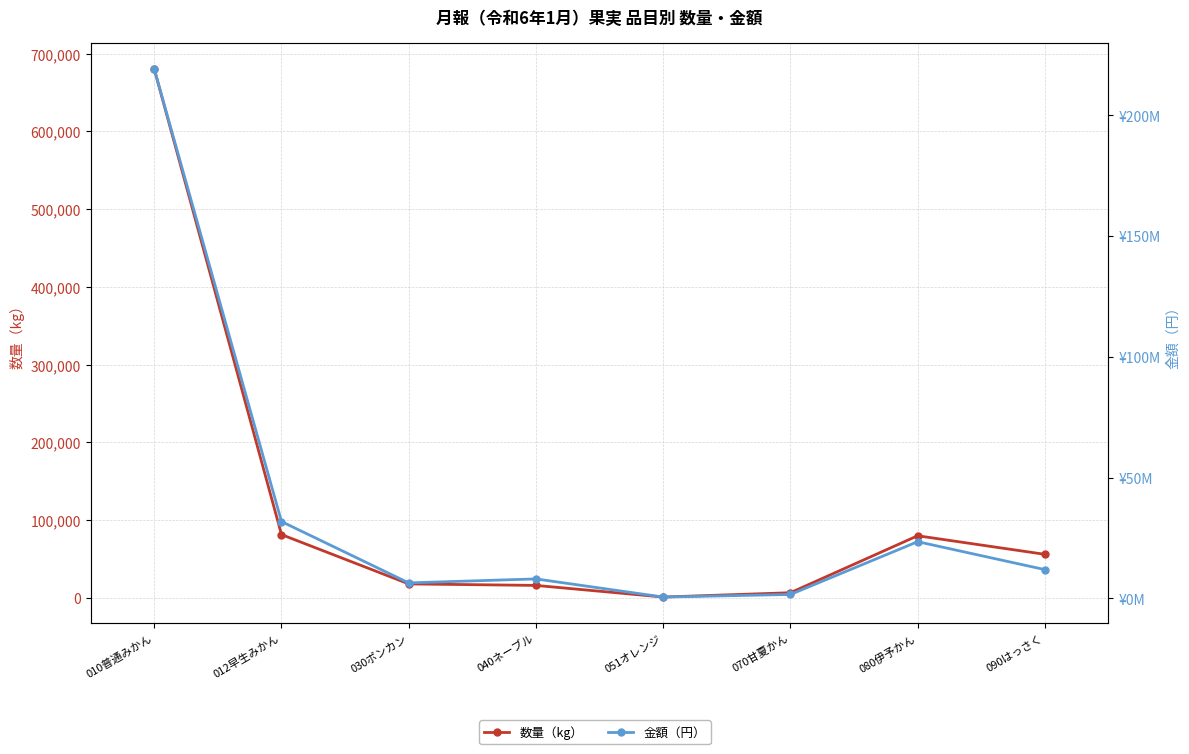

How many lines are shown in the chart?

2